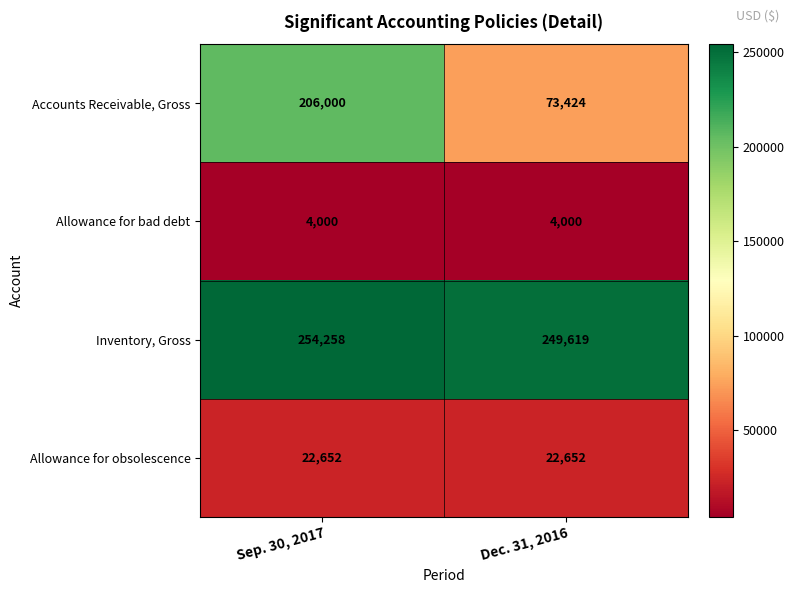

At which label is Inventory, Gross closest to 251938?

Dec. 31, 2016